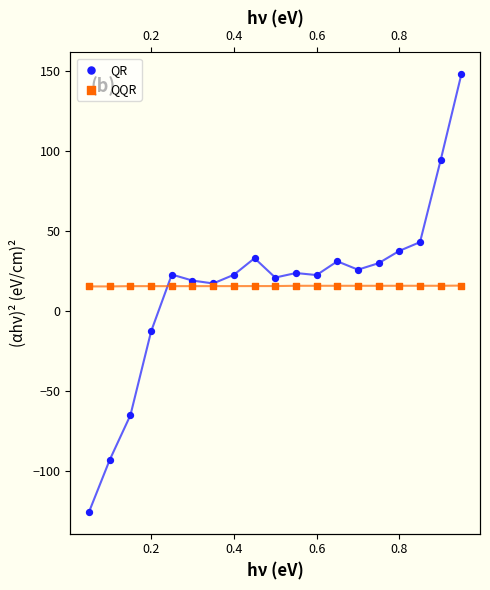

Which series has the largest total across all categories?

QQR